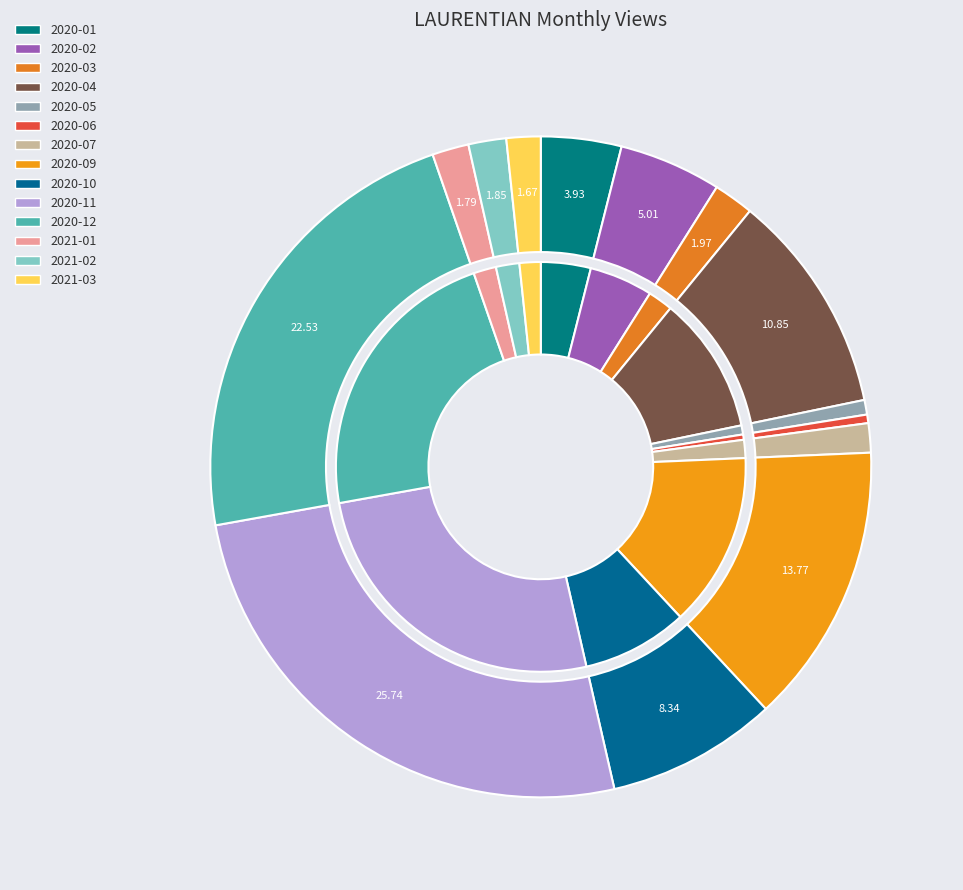

What is the change in value from 2020-04 to 2021-01?

-152